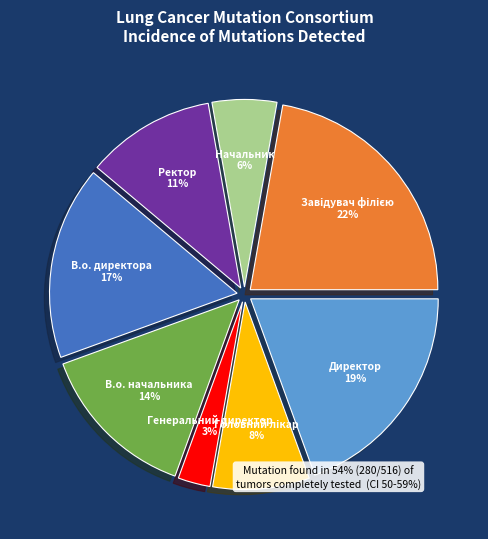

Does Директор represent more than half of the total?

No